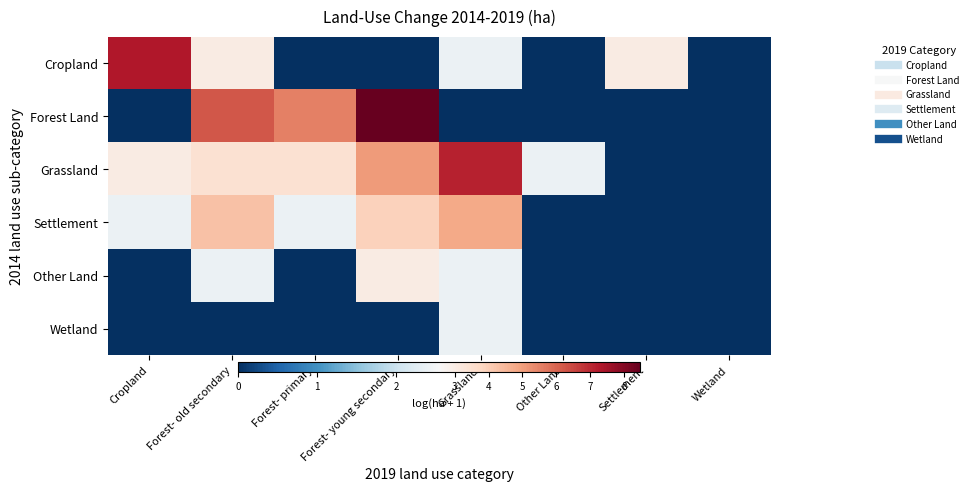

What is the total value across all series at Other Land?

2.4